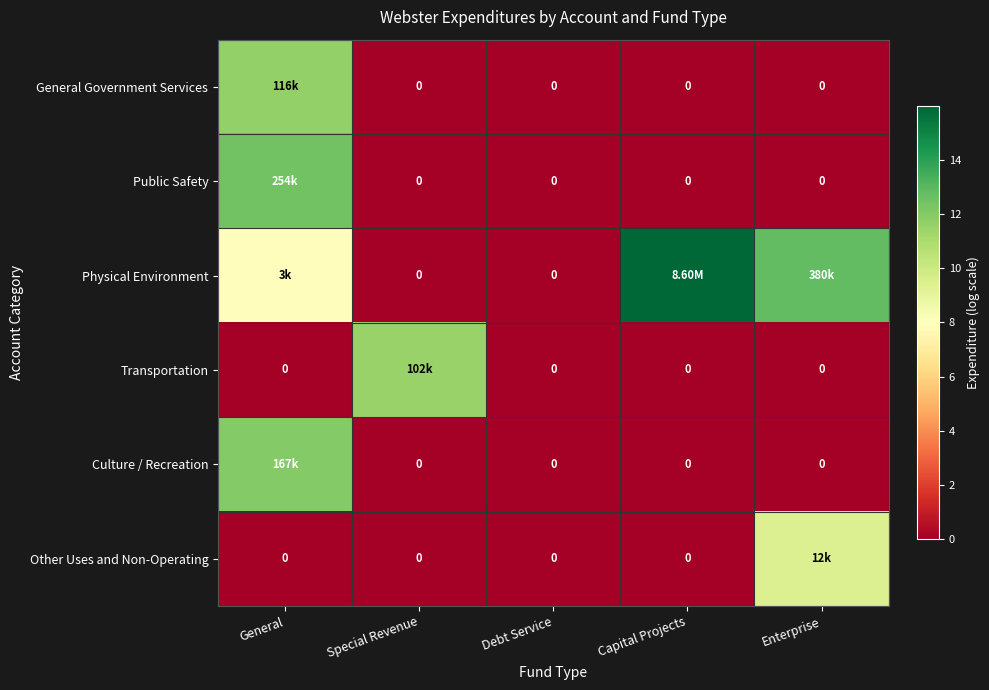

Which series changed the most between Special Revenue and Debt Service?

Transportation